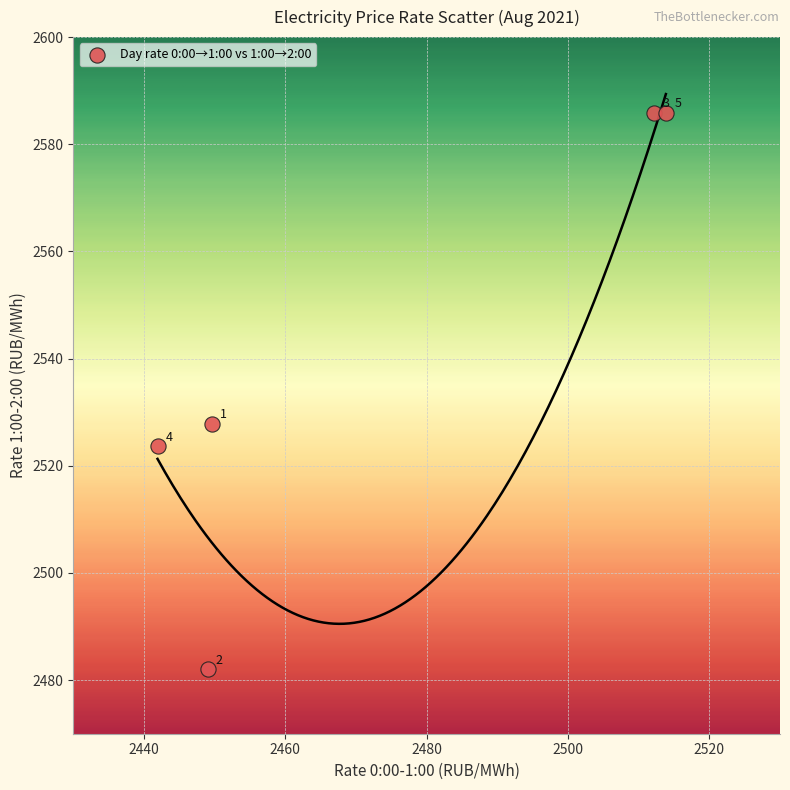

What is the range of Y values (max minus min)?

103.9